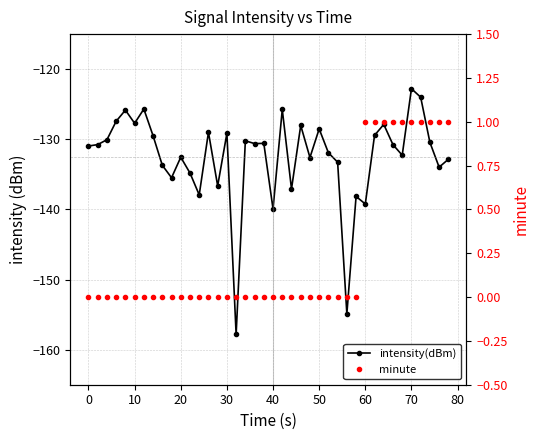

What is the difference between the second highest and minimum values in the minute series?

1.0